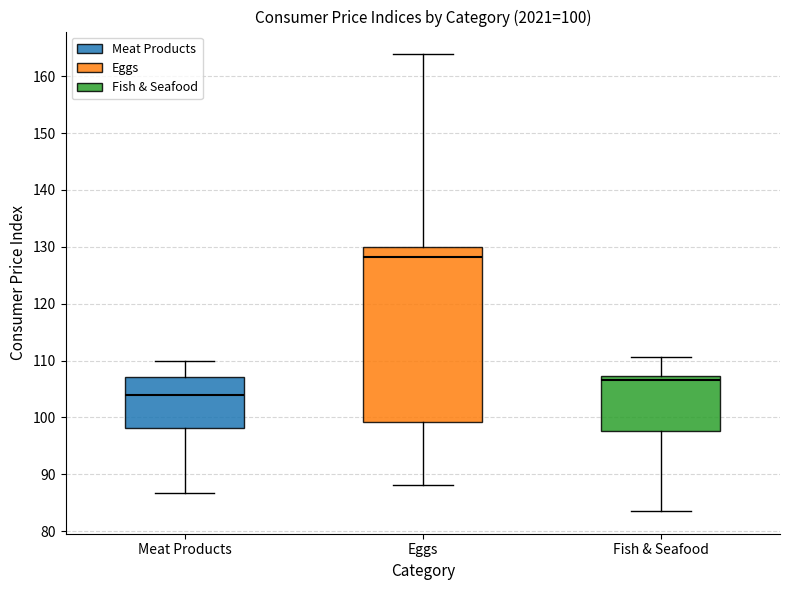

Which box has the highest median line?

Eggs